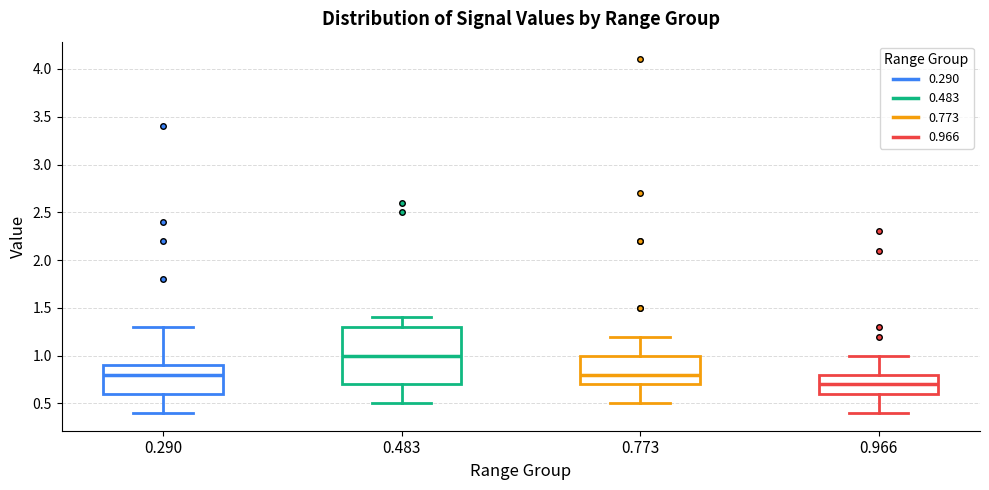

Which box is the tallest, from its lower edge to its upper edge?

0.483